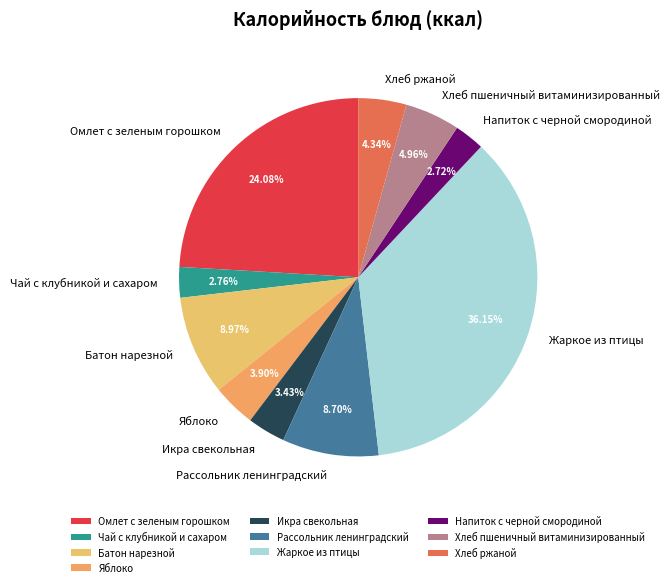

To the nearest percent, what is the combined percentage of Жаркое из птицы and Хлеб ржаной?

40%